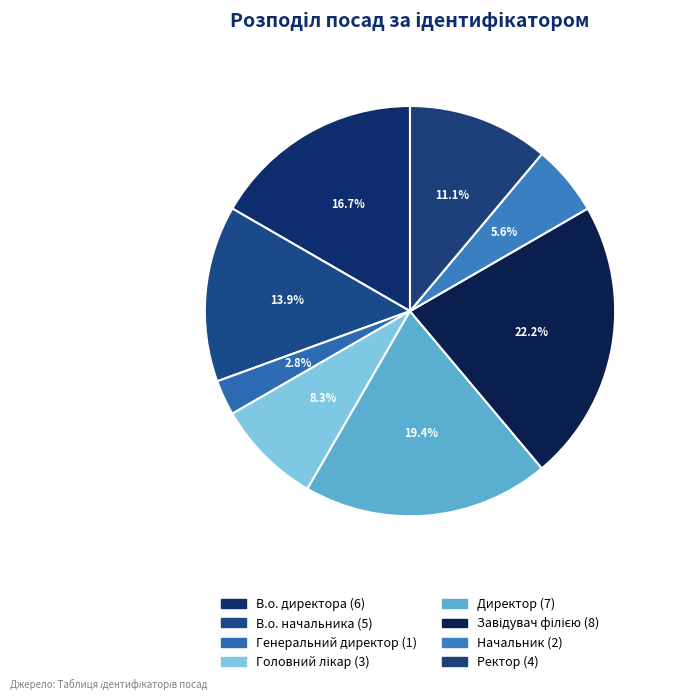

Approximately how many times larger is the value at Завідувач філією compared to Генеральний директор?

8.0